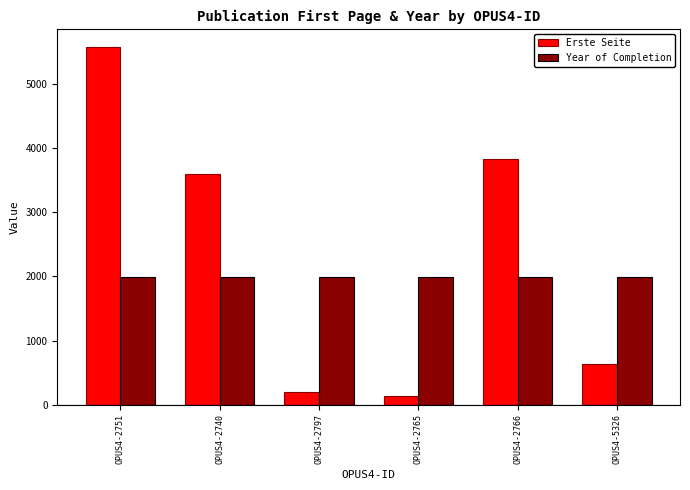

True or false: Year of Completion has a value of 1995 at OPUS4-2765.

True